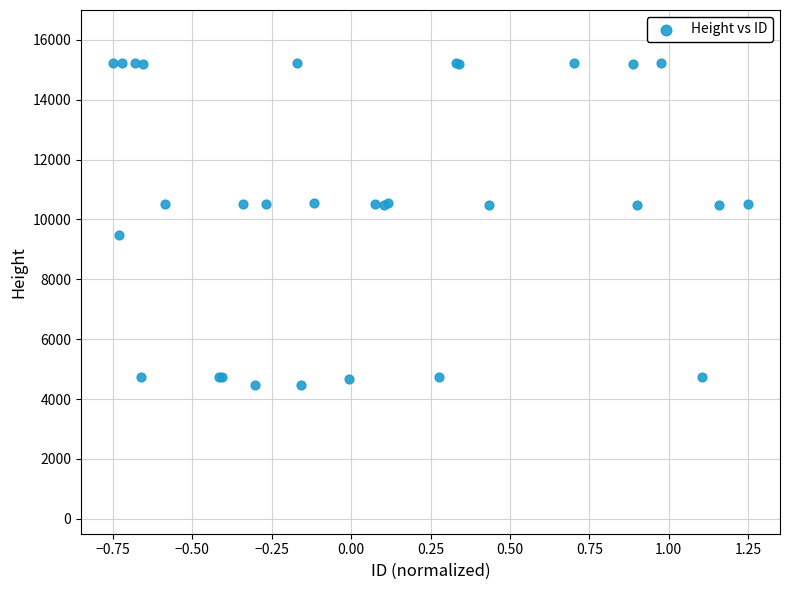

What Y value in the scatter plot is closest to 9845?

9493